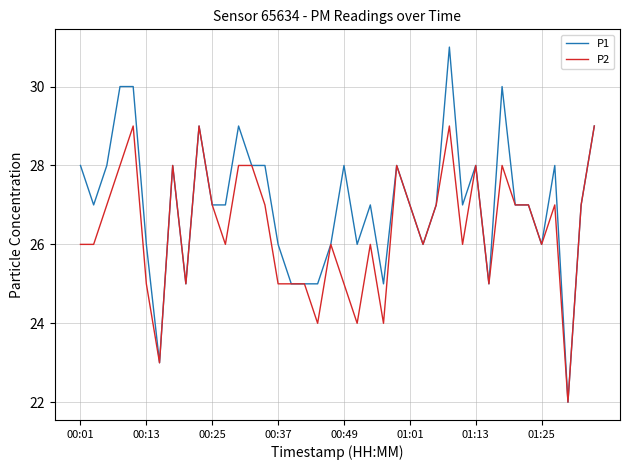

Which series has the largest total across all categories?

P1